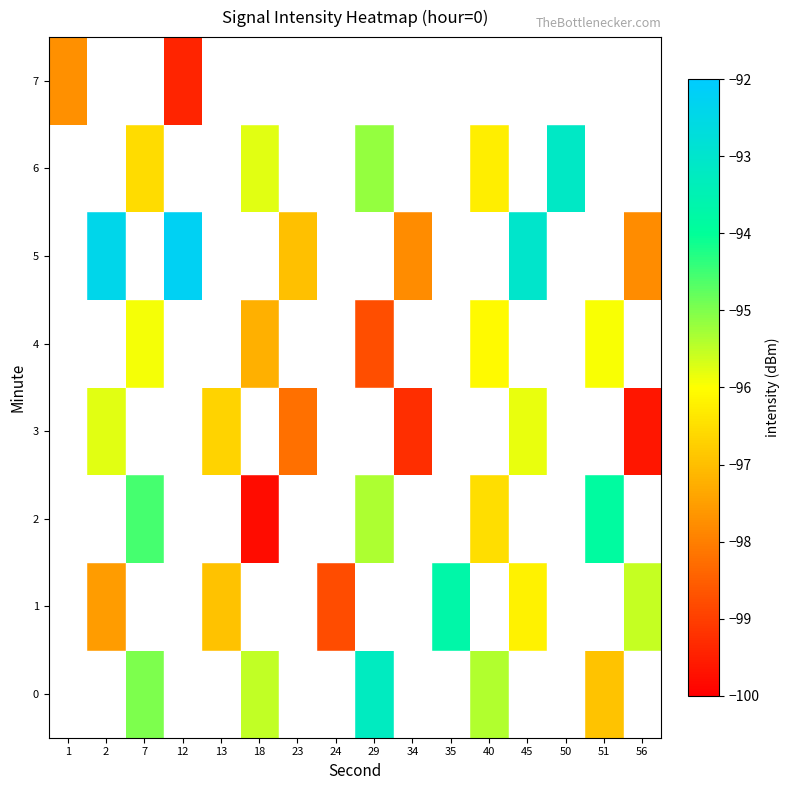

Count the 3 values in the range -96 to -95.

2